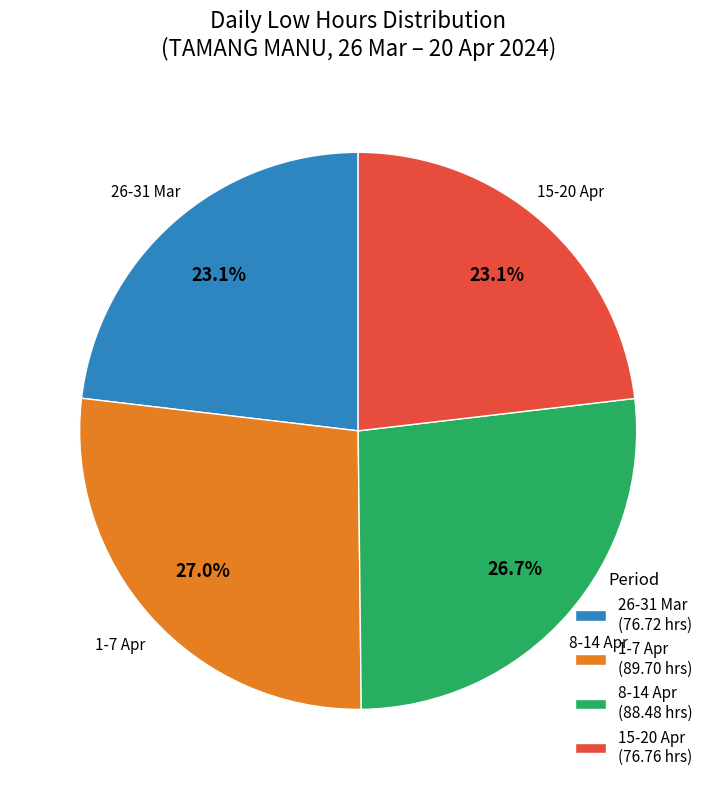

What percentage is NOT represented by 8-14 Apr (88.48 hrs)?

73.3%